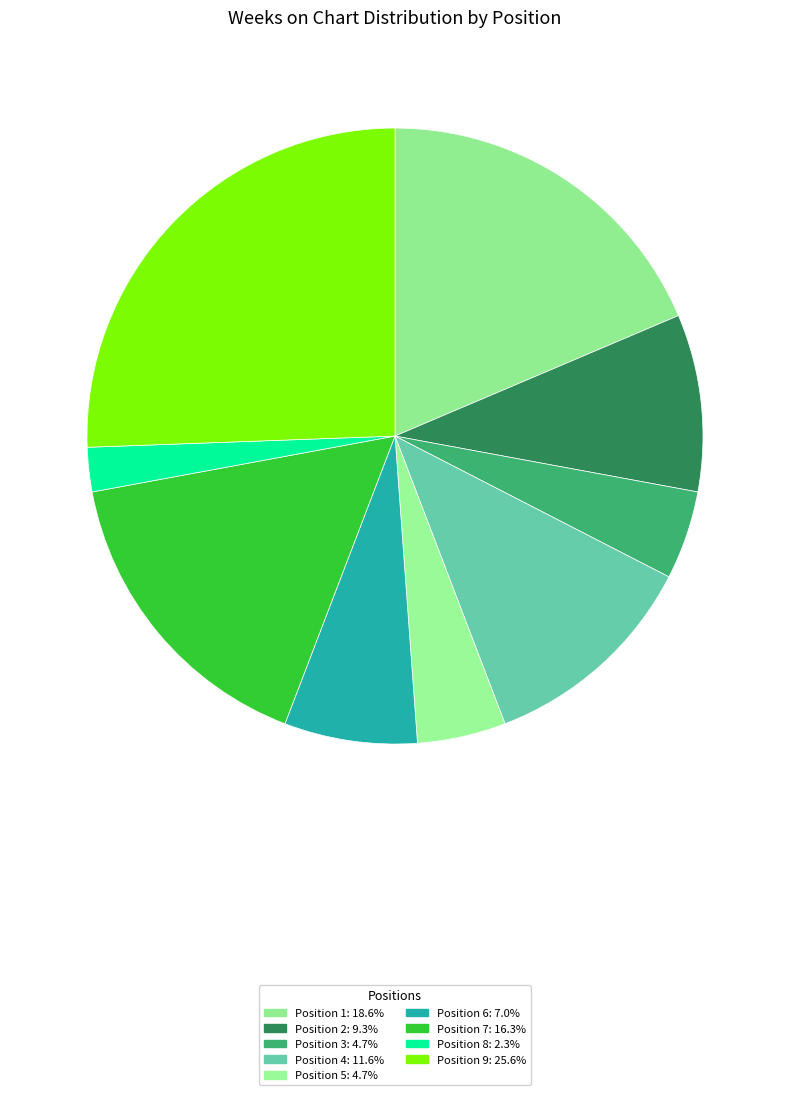

Rank the categories by value from highest to lowest.

9, 1, 7, 4, 2, 6, 3, 5, 8